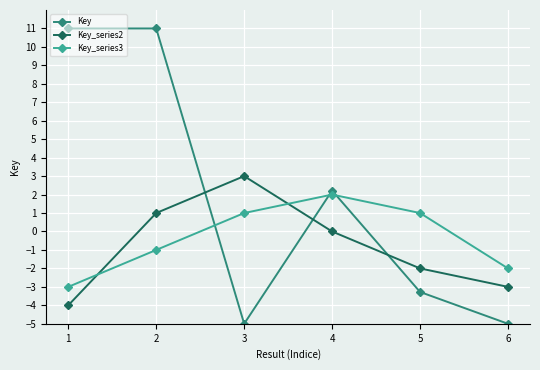

Which category has the highest value in the Key_series2 series?

3